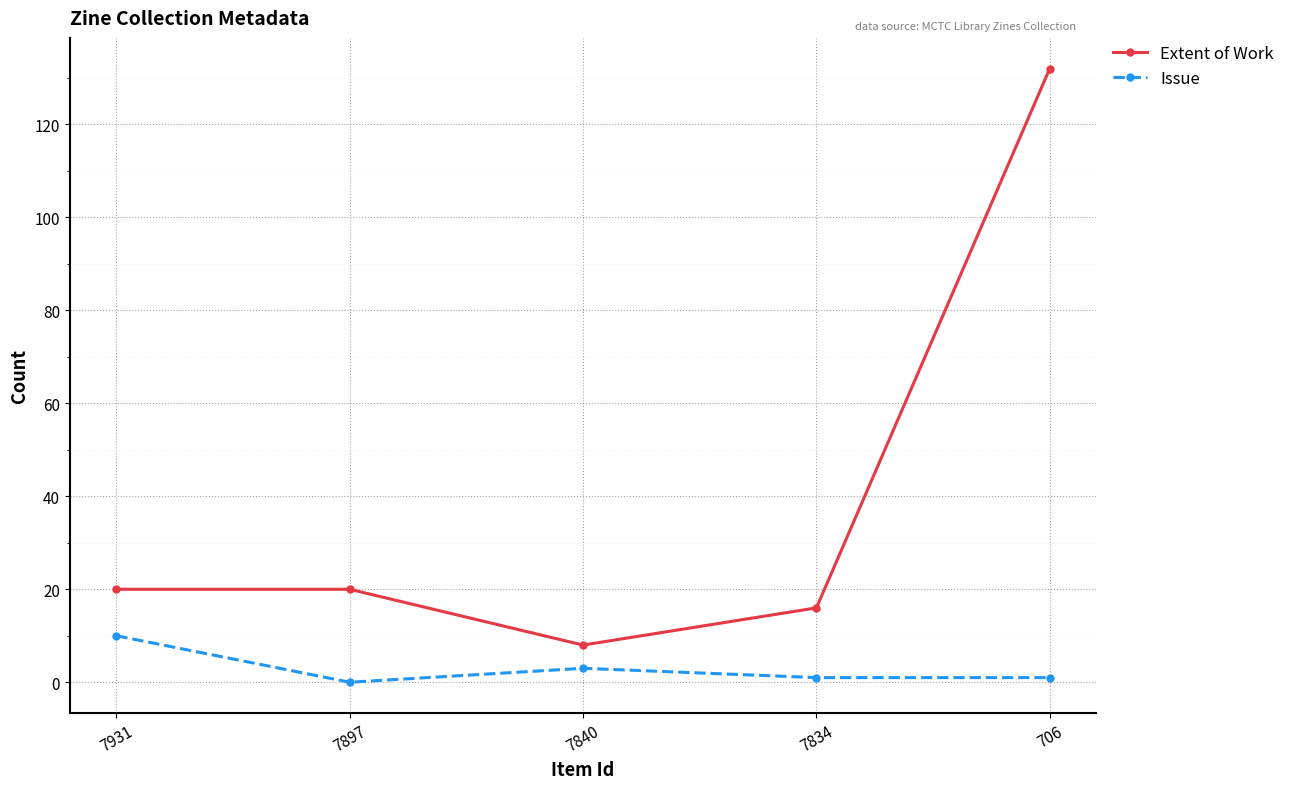

Reading left to right, transcribe all the data shown in this chart.

Extent of Work: 7931=20	7897=20	7840=8	7834=16	706=132
Issue: 7931=10	7897=0	7840=3	7834=1	706=1